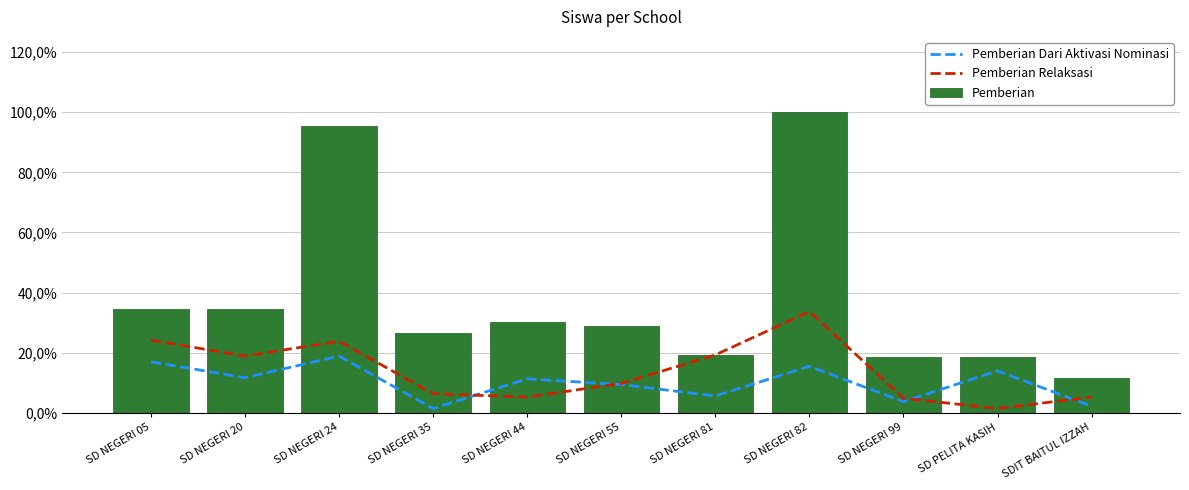

How many distinct data groups are displayed?

3